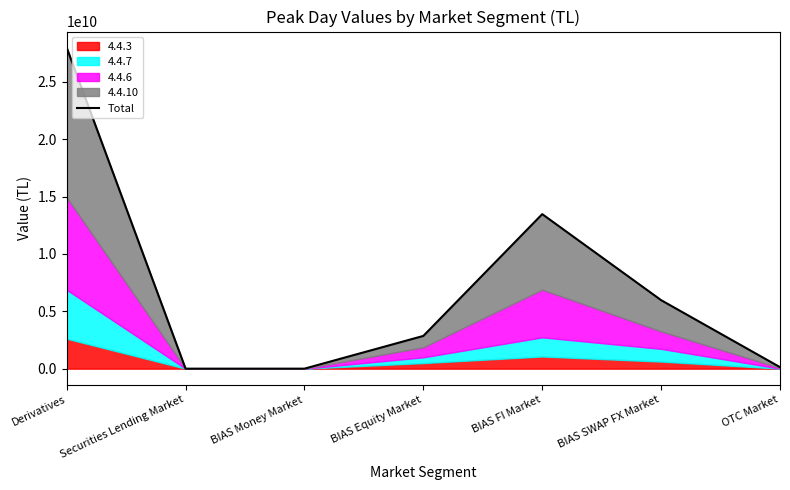

How many values exceed 2852972710?

4